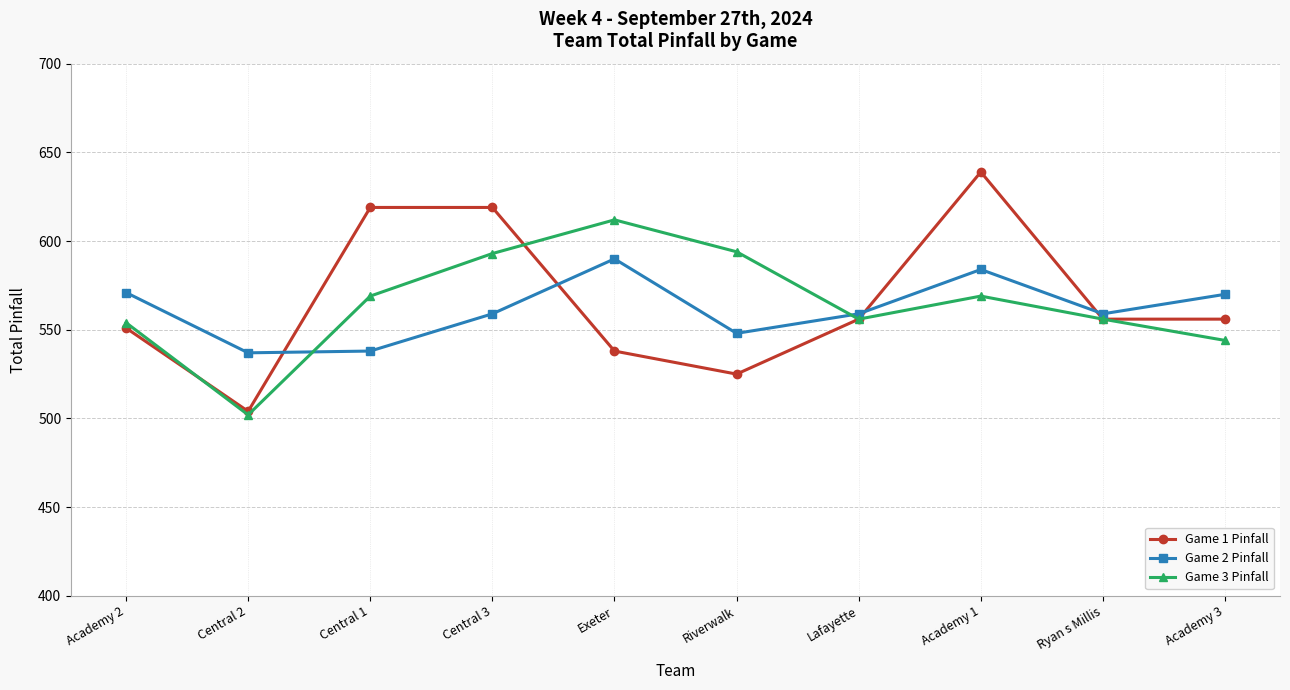

The value of Game 2 Pinfall at Academy 3 is 570. True or false?

True